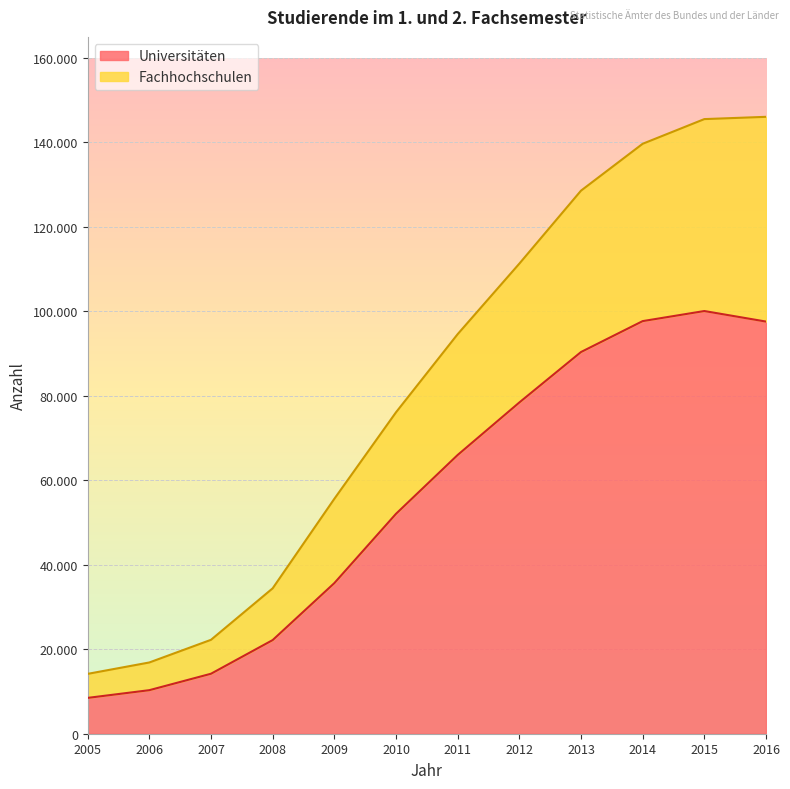

In Universitäten, how many points are higher than both neighbors (excluding endpoints)?

1